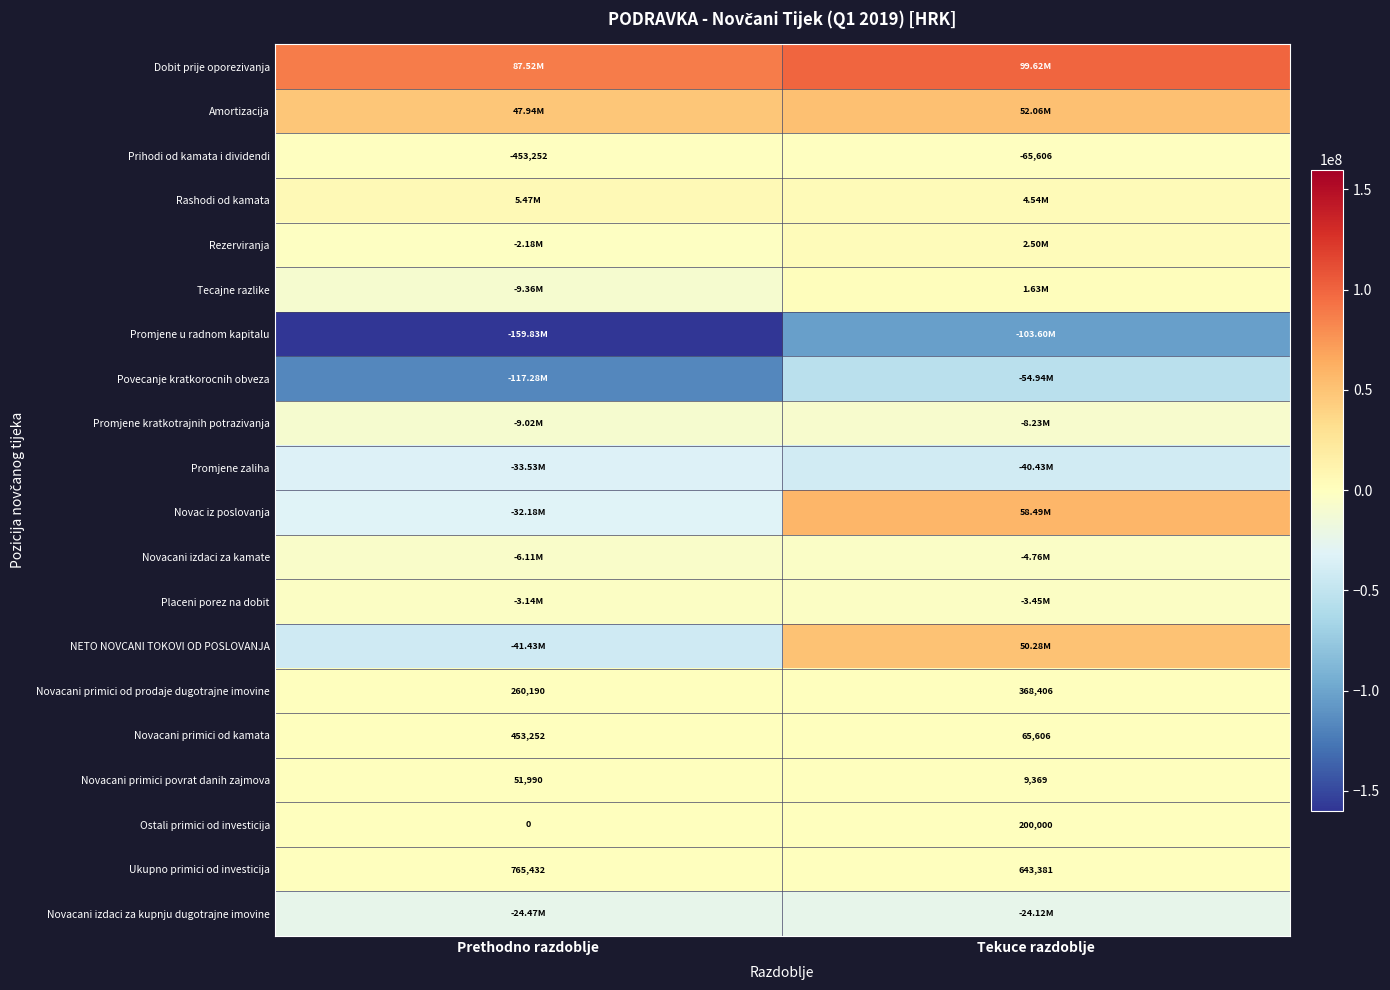

Where is Prihodi od kamata i dividendi nearest to the value -259429?

Prethodno razdoblje